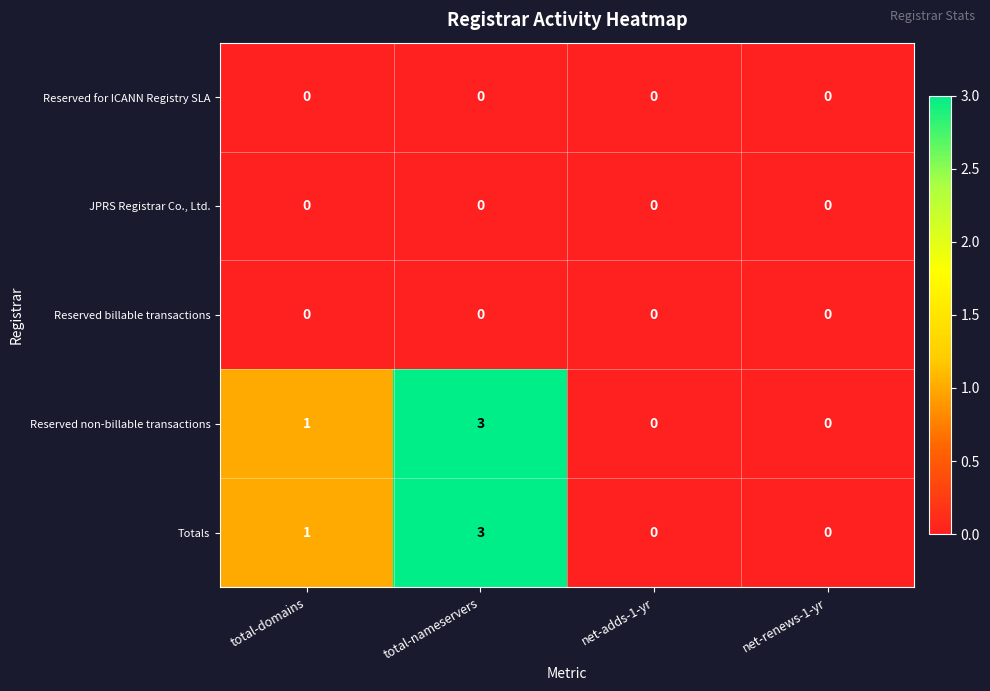

Reading left to right, extract all data points from this chart.

Reserved for ICANN Registry SLA: total-domains=0	total-nameservers=0	net-adds-1-yr=0	net-renews-1-yr=0
JPRS Registrar Co., Ltd.: total-domains=0	total-nameservers=0	net-adds-1-yr=0	net-renews-1-yr=0
Reserved billable transactions: total-domains=0	total-nameservers=0	net-adds-1-yr=0	net-renews-1-yr=0
Reserved non-billable transactions: total-domains=1	total-nameservers=3	net-adds-1-yr=0	net-renews-1-yr=0
Totals: total-domains=1	total-nameservers=3	net-adds-1-yr=0	net-renews-1-yr=0